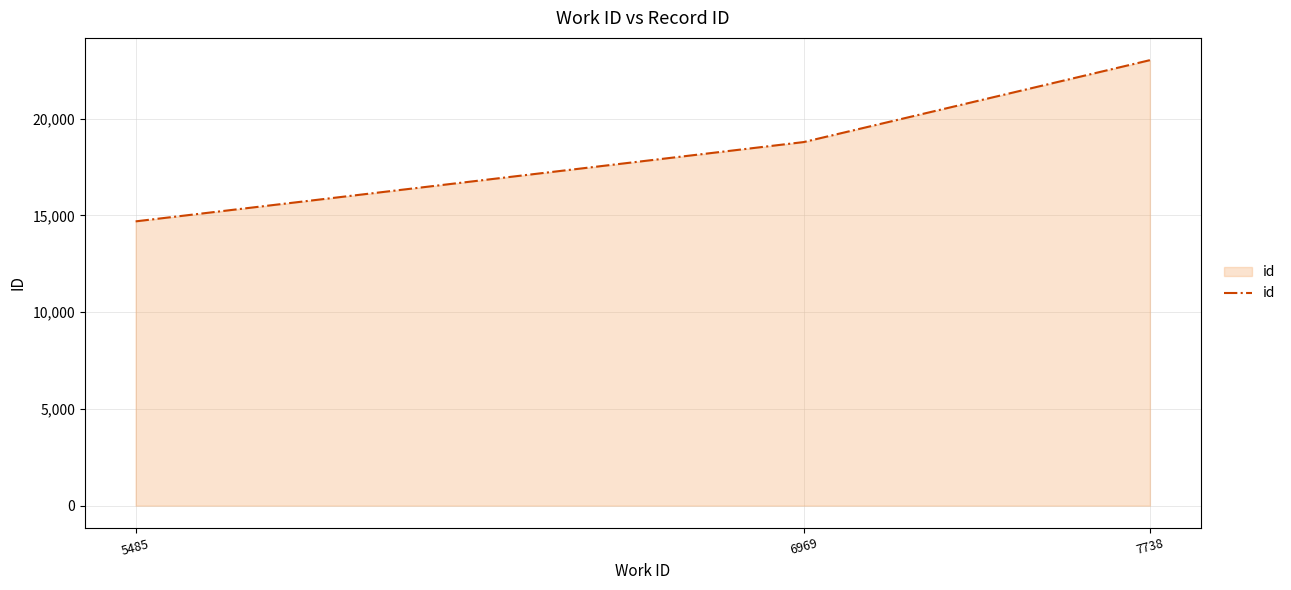

Reading left to right, transcribe all the data shown in this chart.

14689	18787	23019